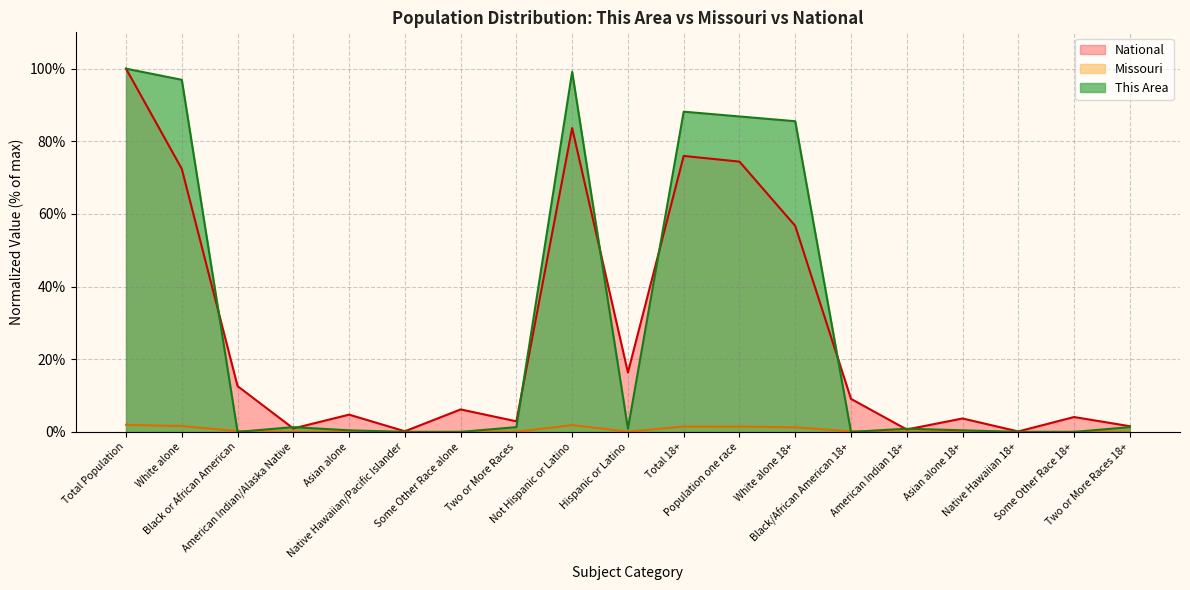

True or false: Missouri and National intersect in this chart.

False